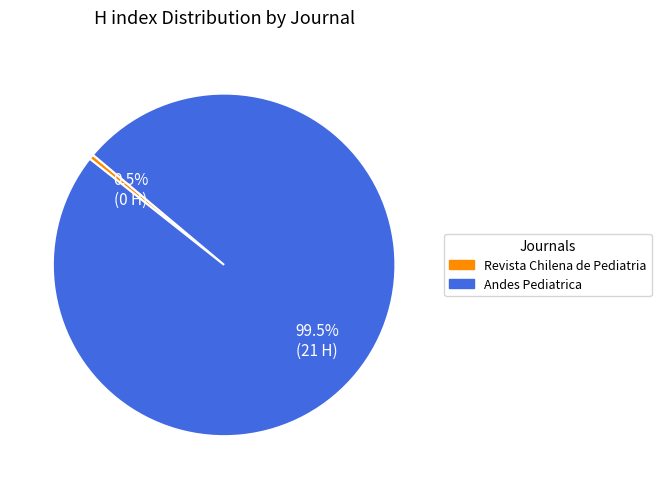

The Andes Pediatrica slice represents 100% of the pie. True or false?

True